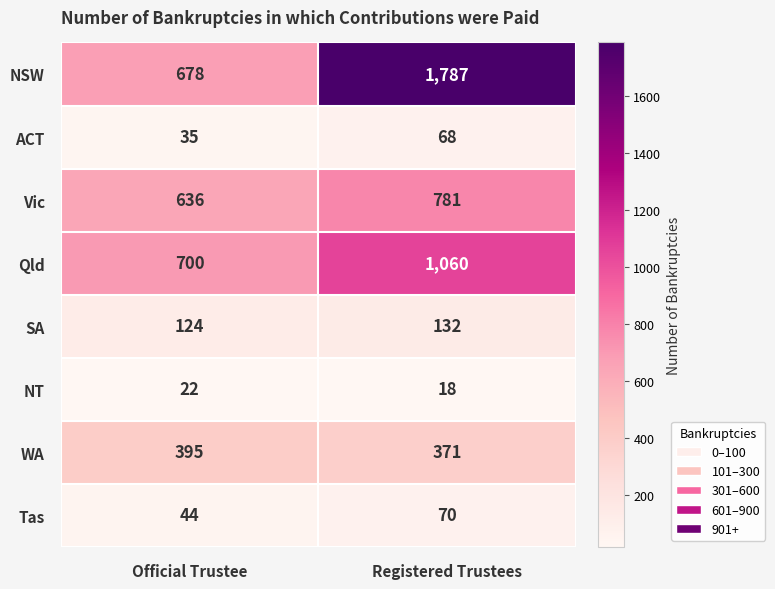

True or false: SA has a value of 210 at Official Trustee.

False